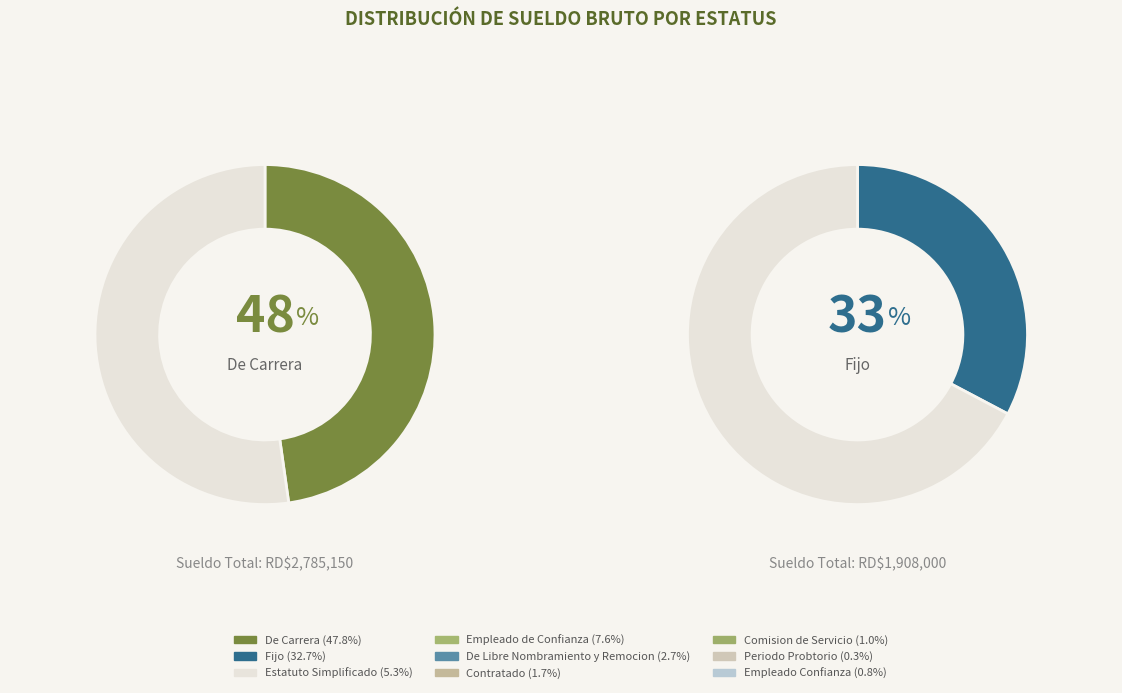

Does Empleado Confianza account for over 50% of the chart?

No